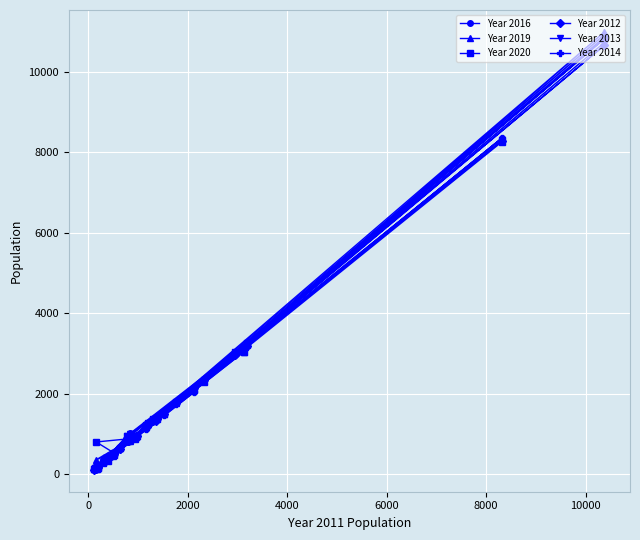

What is the maximum value shown in the chart?

10992